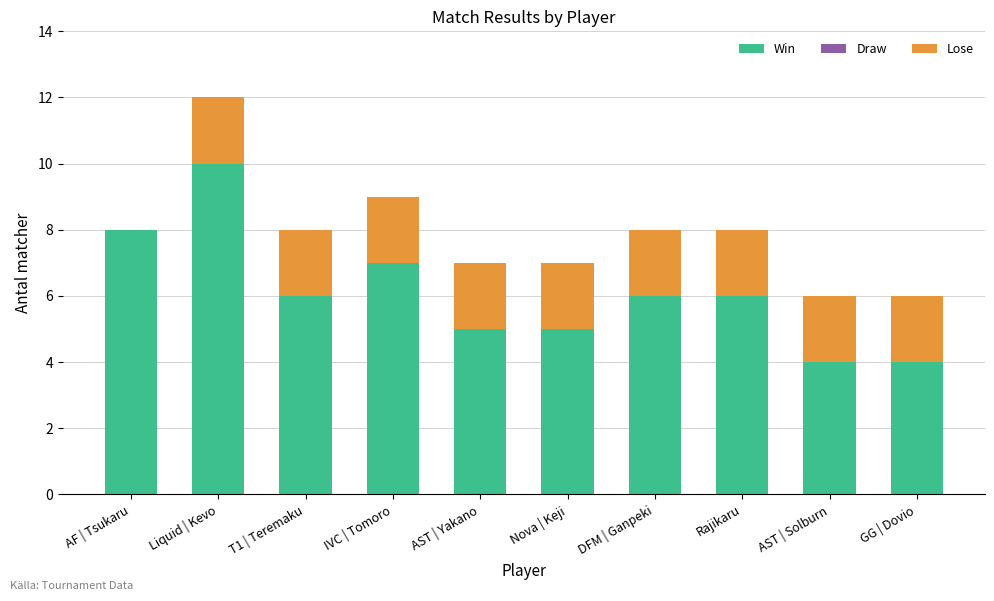

What is the total value across all series at DFM | Ganpeki?

8